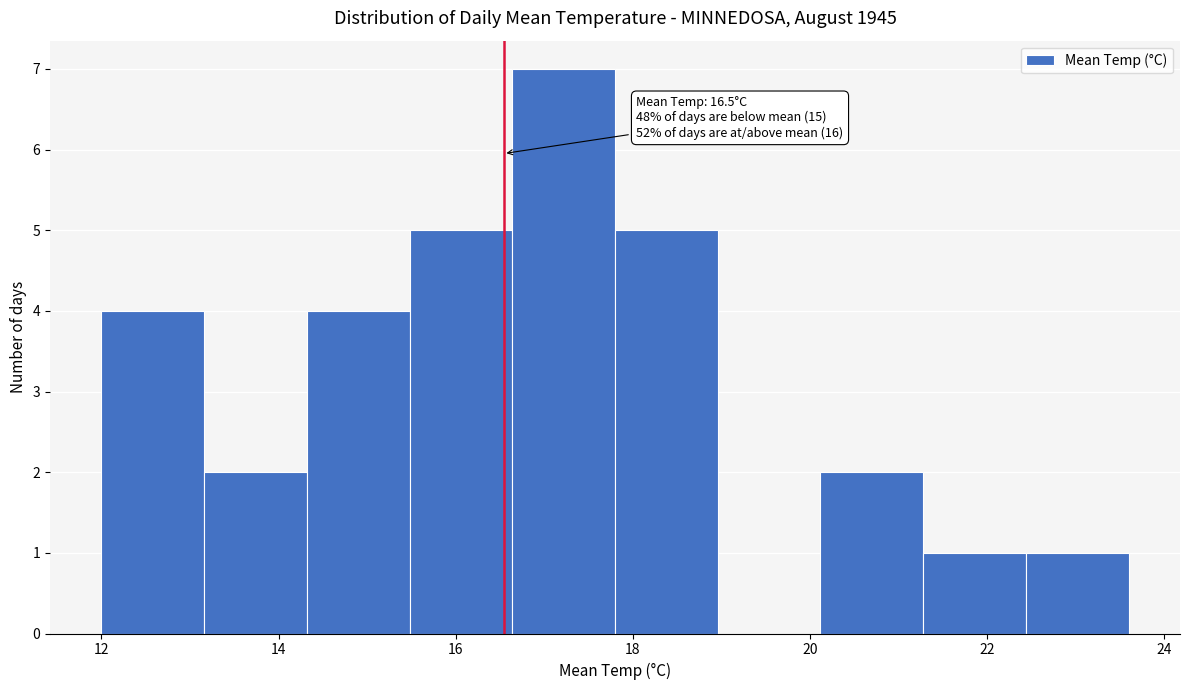

Which range on the x-axis has the tallest bar?

16.64 to 17.80